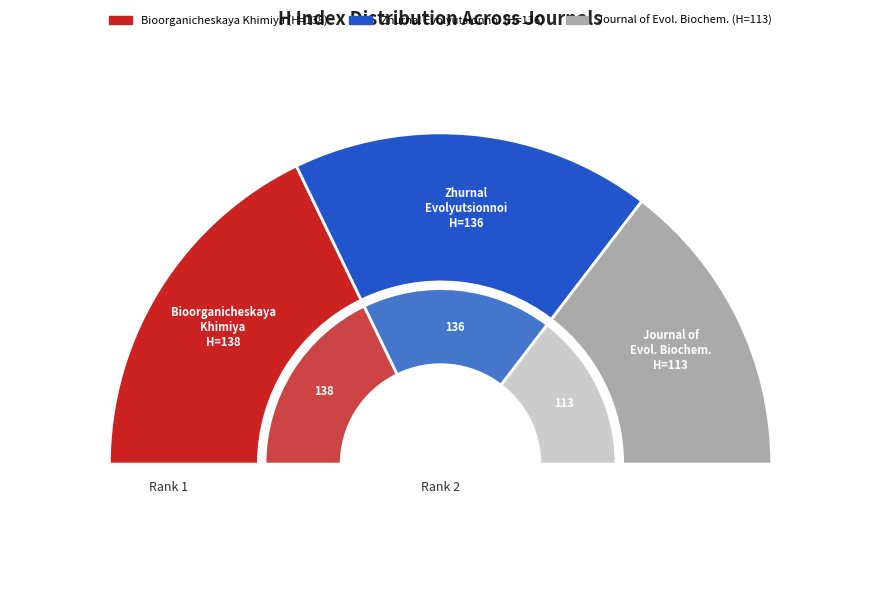

To the nearest percent, what is the difference between the Journal of Evolutionary Biochemistry and Zhurnal Evolyutsionnoi Biokhimii i Fiziologii slice percentages?

6%